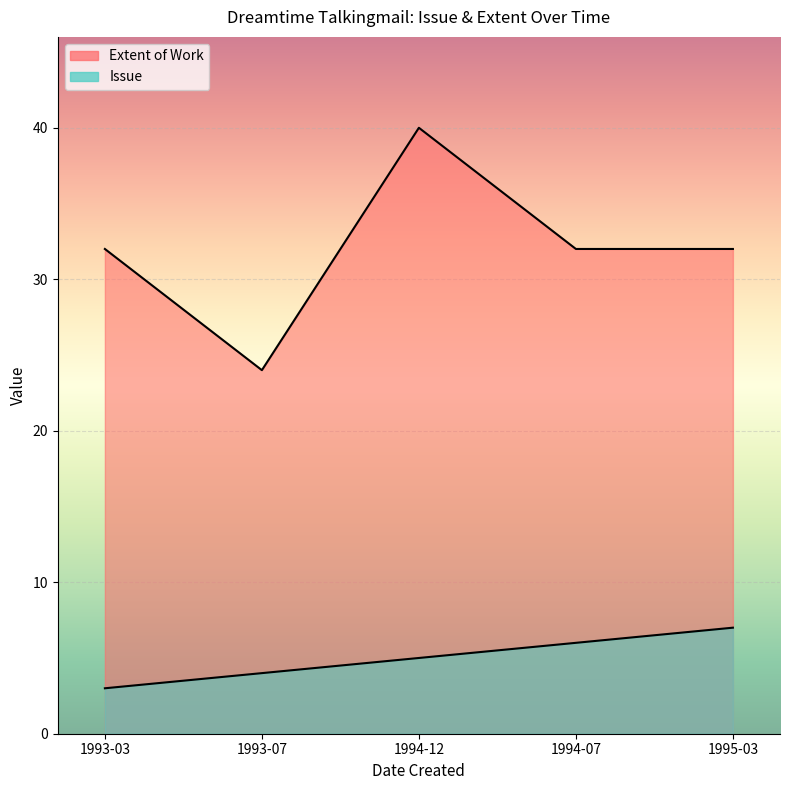

How many Issue values are between 4 and 6?

3